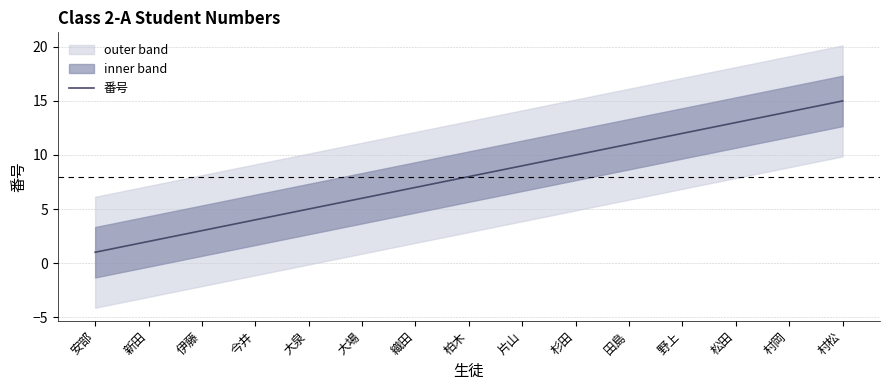

Reading left to right, what are all the values shown in this chart?

1	2	3	4	5	6	7	8	9	10	11	12	13	14	15